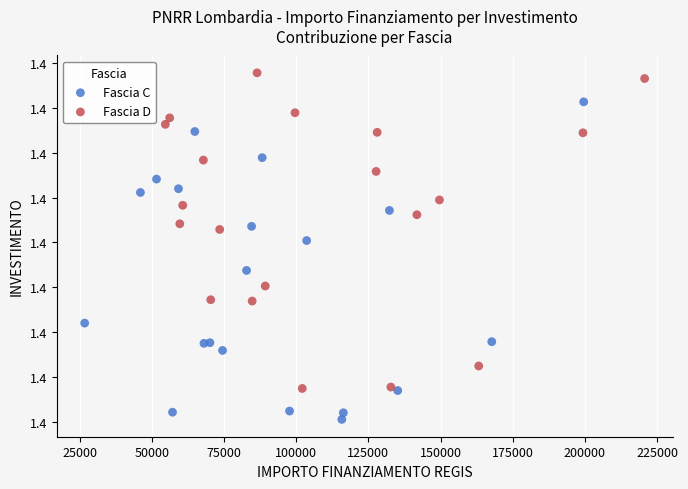

Which series reaches the maximum Y coordinate?

Fascia D